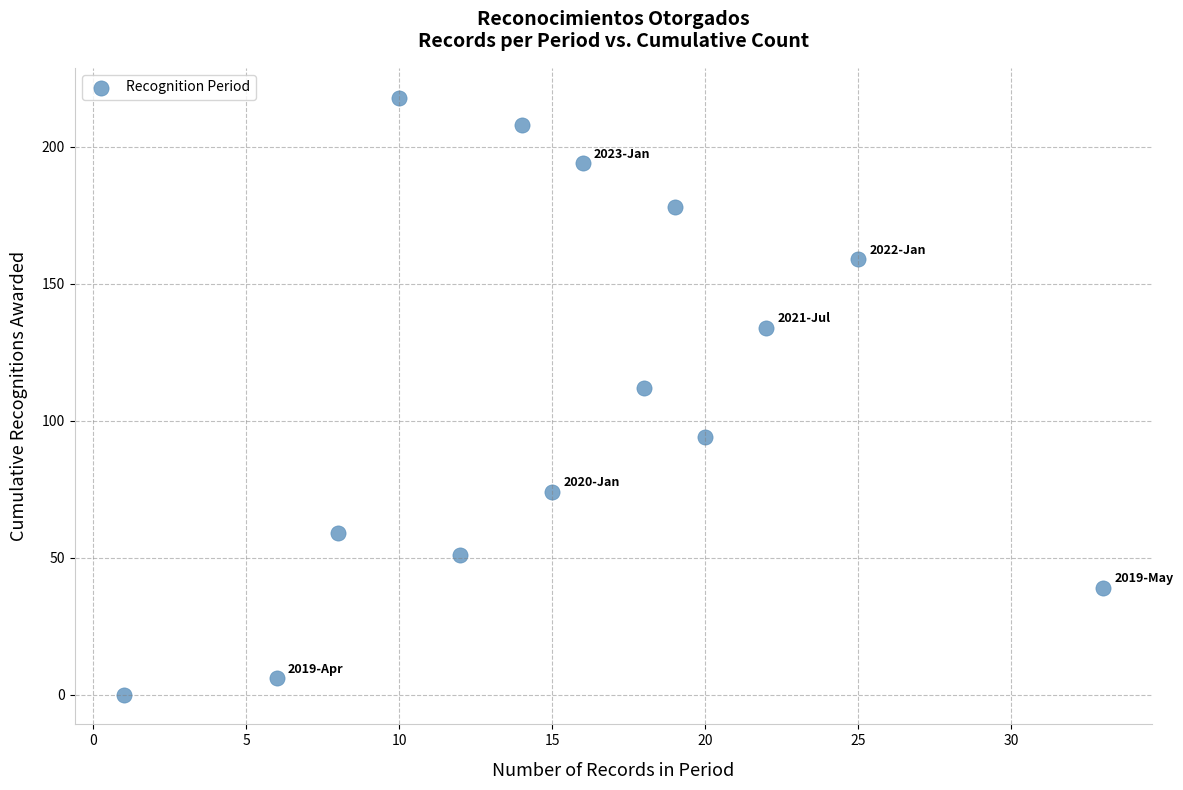

What Y value in the scatter plot is closest to 109?

112